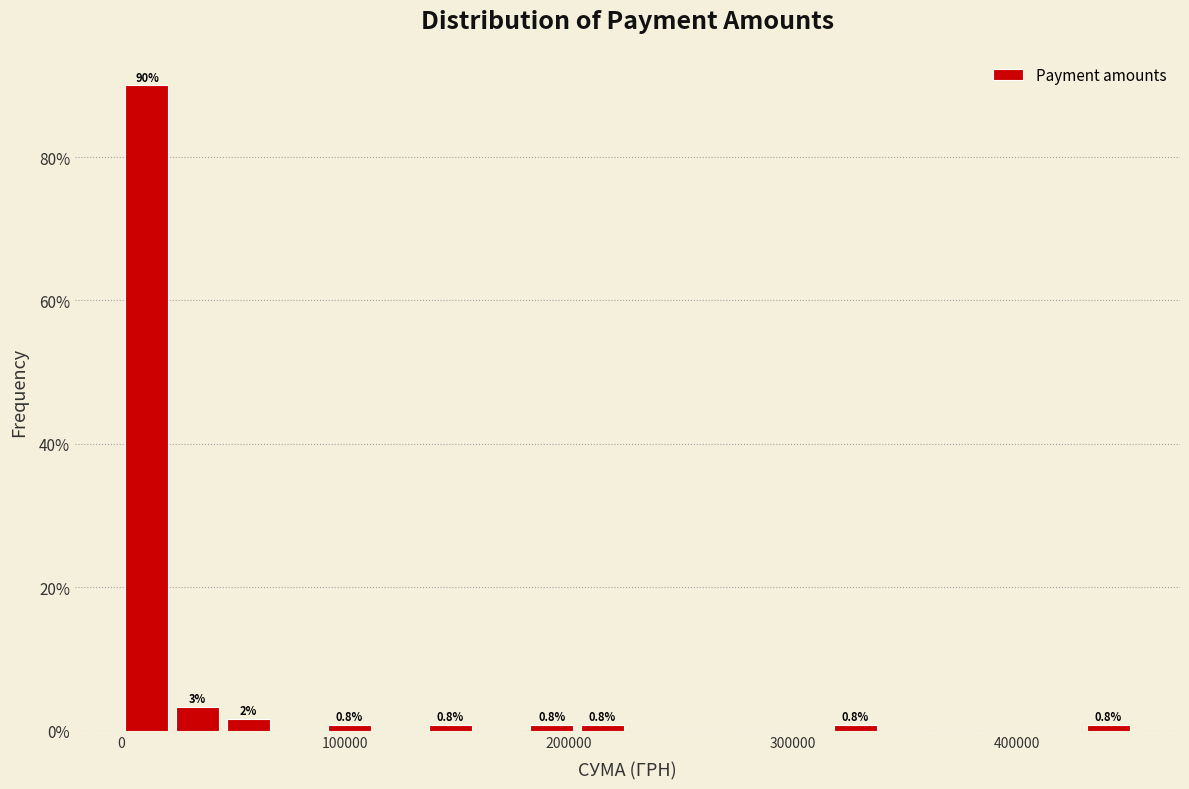

Read against the x-axis, roughly where is the centre of the tallest bar?

10000